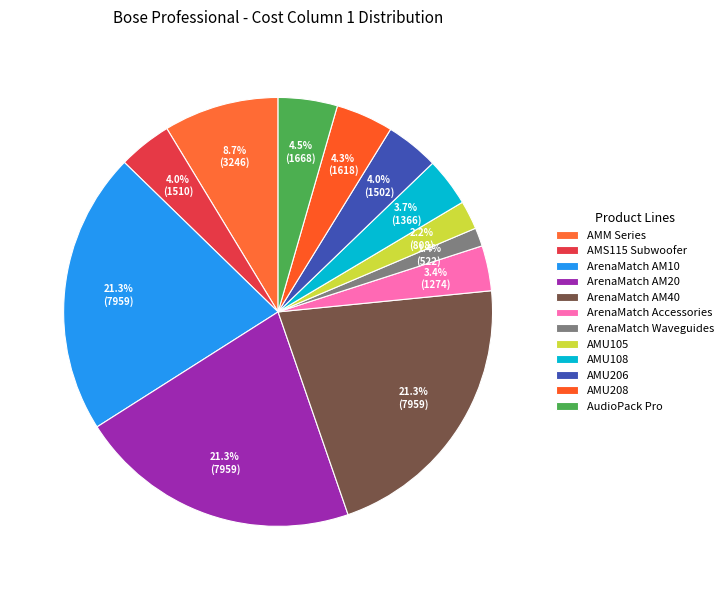

How many segments does this pie chart have?

12